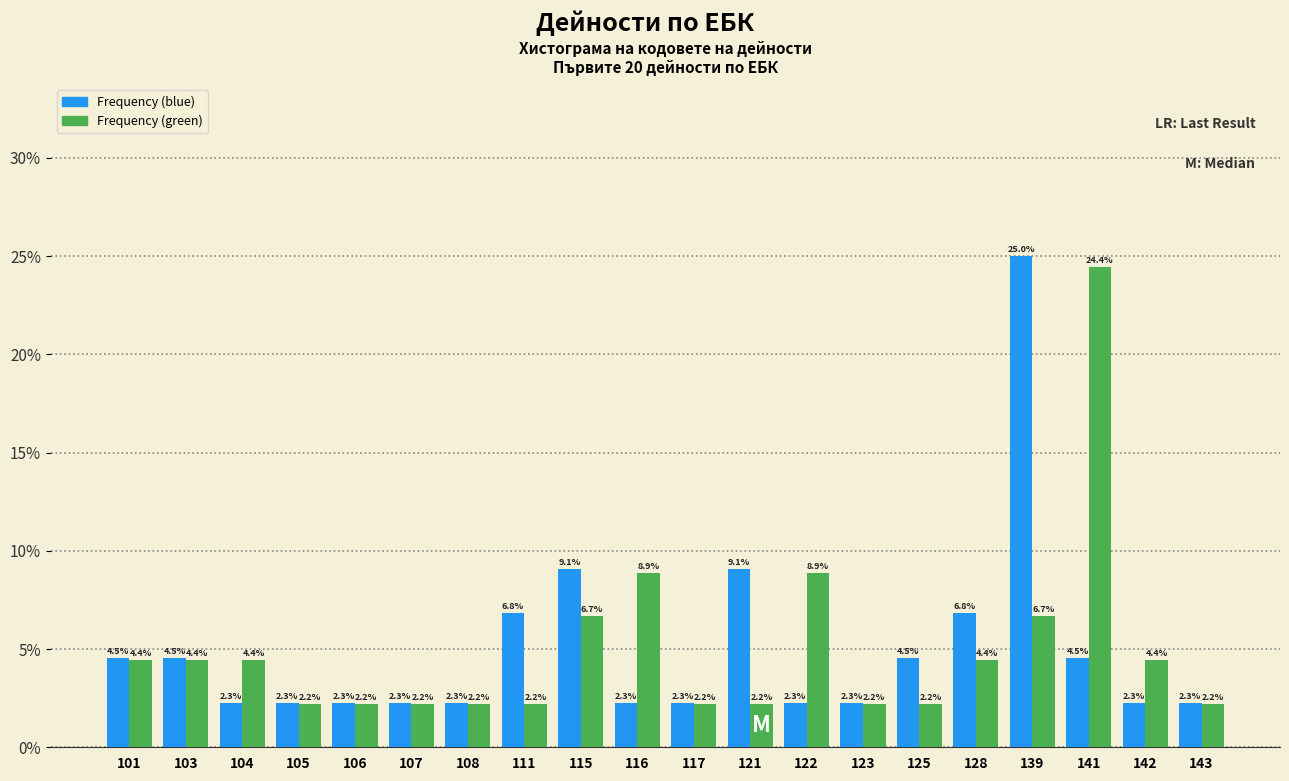

Reading right to left, what are all the values shown in this chart?

Frequency (blue): 143=2.3	142=2.3	141=4.5	139=25.0	128=6.8	125=4.5	123=2.3	122=2.3	121=9.1	117=2.3	116=2.3	115=9.1	111=6.8	108=2.3	107=2.3	106=2.3	105=2.3	104=2.3	103=4.5	101=4.5
Frequency (green): 143=2.2	142=4.4	141=24.4	139=6.7	128=4.4	125=2.2	123=2.2	122=8.9	121=2.2	117=2.2	116=8.9	115=6.7	111=2.2	108=2.2	107=2.2	106=2.2	105=2.2	104=4.4	103=4.4	101=4.4